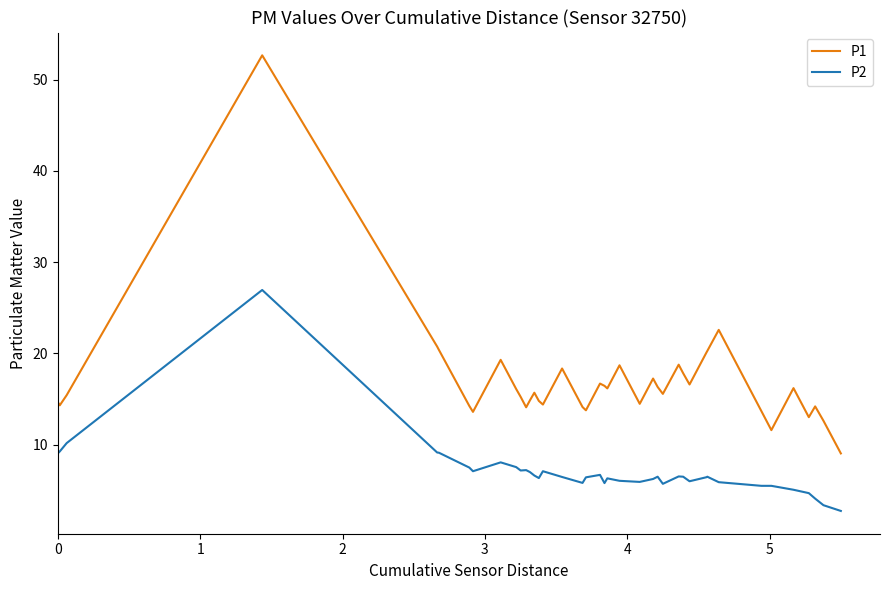

What are all the series names shown in the legend?

P1, P2